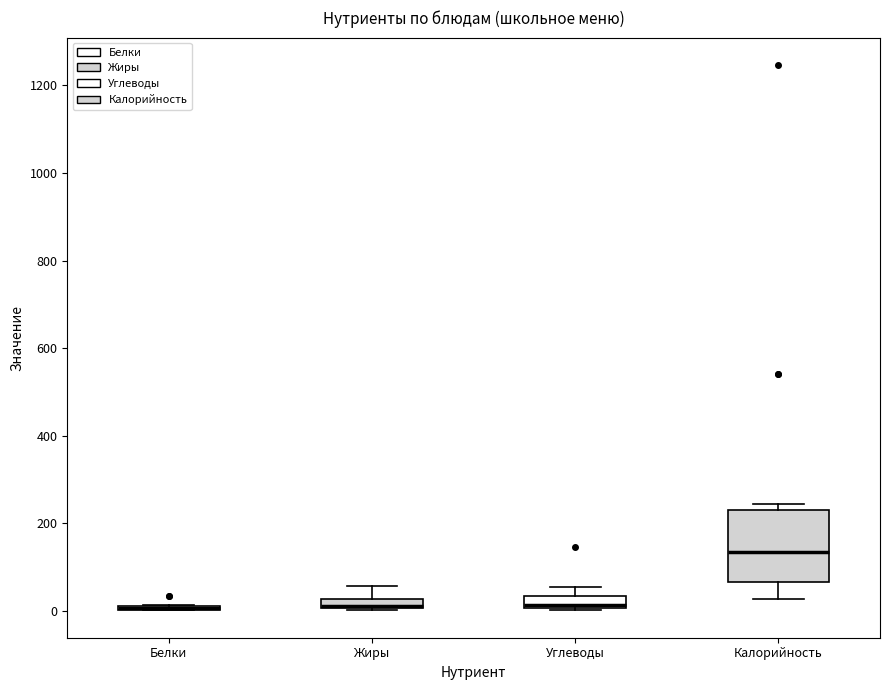

Where is the lower edge of the box for Углеводы on the y-axis? The values are not printed on the chart, so give them approximately, as read against the axis.

0